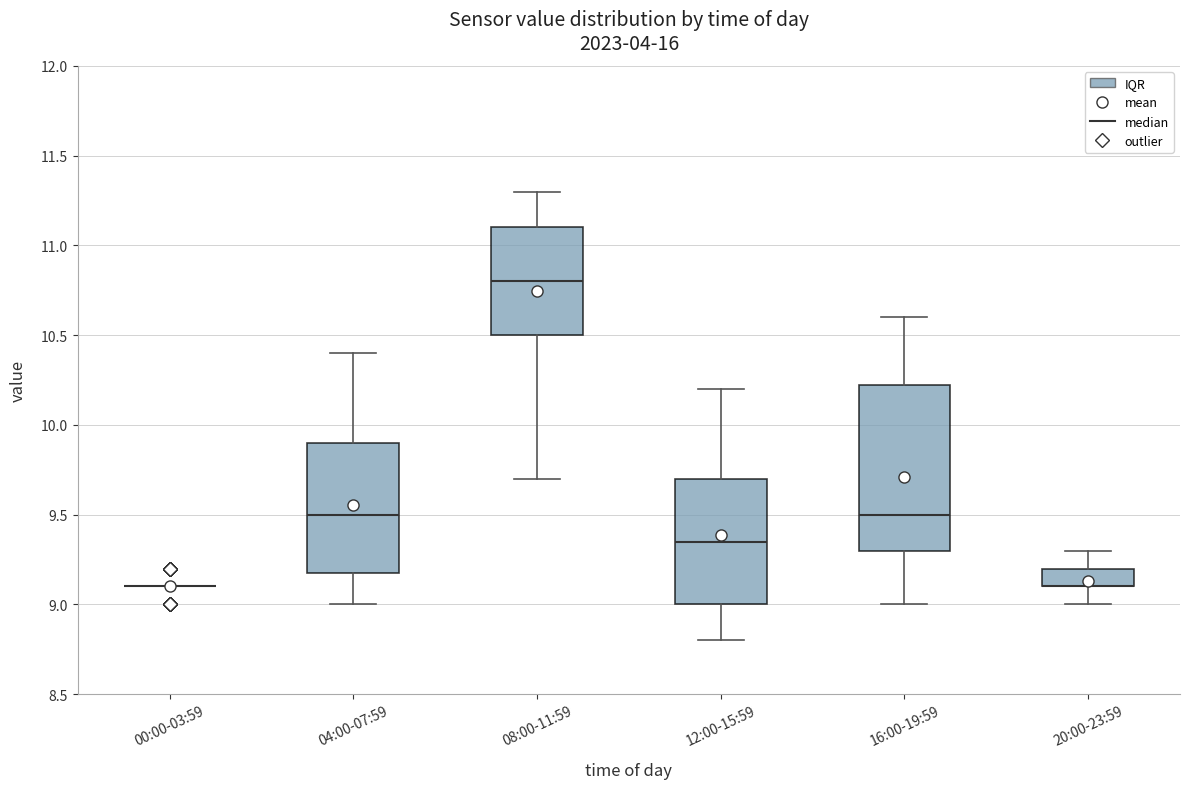

Reading left to right, transcribe this box plot: for each box, give where its median line is, the range the box spans, and where its two whiskers end, as read against the y-axis. The values are not printed on the chart, so give them approximately, as read against the axis.

00:00-03:59: box collapsed to a line at 9.10, whiskers 9.10 to 9.10
04:00-07:59: median 9.50, box 9.20 to 9.90, whiskers 9.00 to 10.40
08:00-11:59: median 10.80, box 10.50 to 11.10, whiskers 9.70 to 11.30
12:00-15:59: median 9.35, box 9.00 to 9.70, whiskers 8.80 to 10.20
16:00-19:59: median 9.50, box 9.30 to 10.25, whiskers 9.00 to 10.60
20:00-23:59: median 9.10 (drawn on the box's lower edge), box 9.10 to 9.20, whiskers 9.00 to 9.30